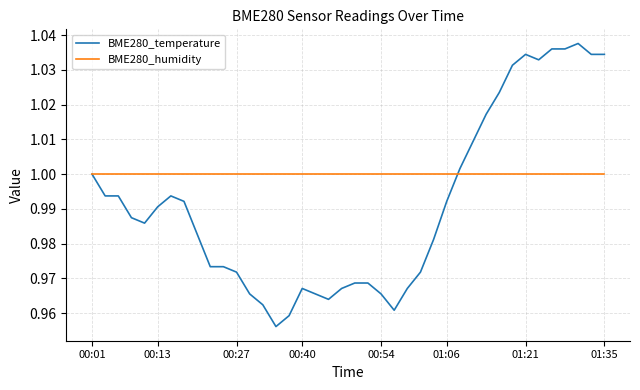

Which series has the widest spread of values?

BME280_temperature